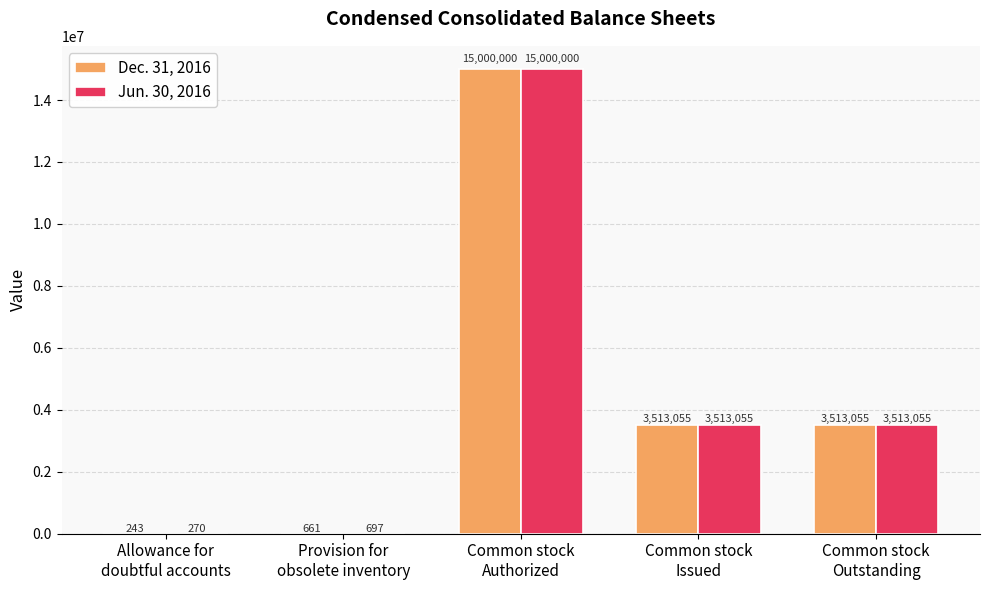

What is the highest value of the Dec. 31, 2016 series?

15000000